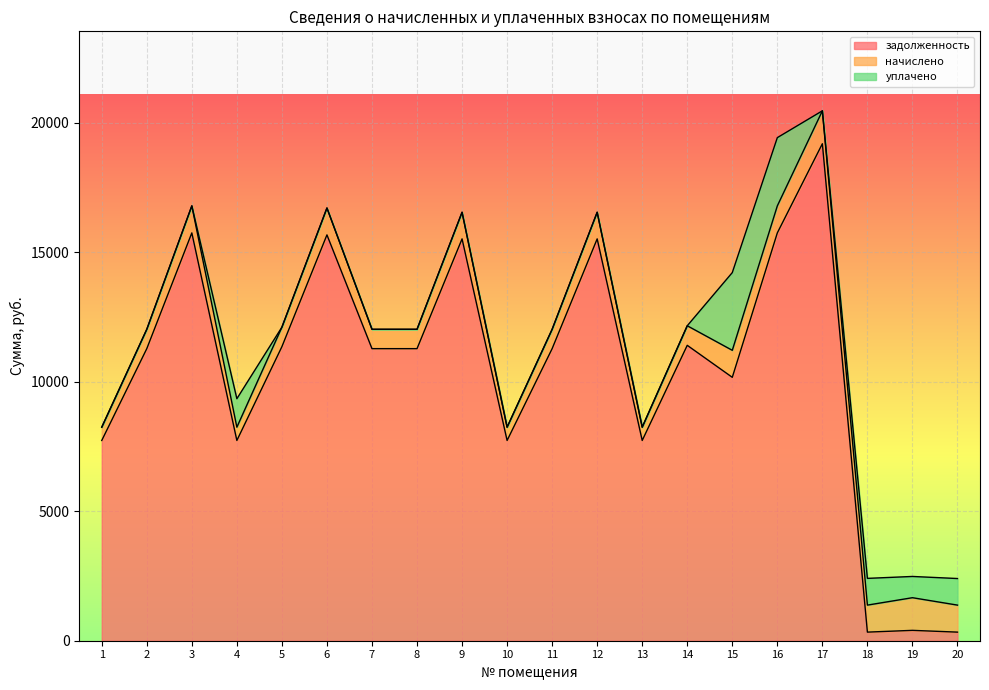

At which label is задолженность closest to 9757?

15